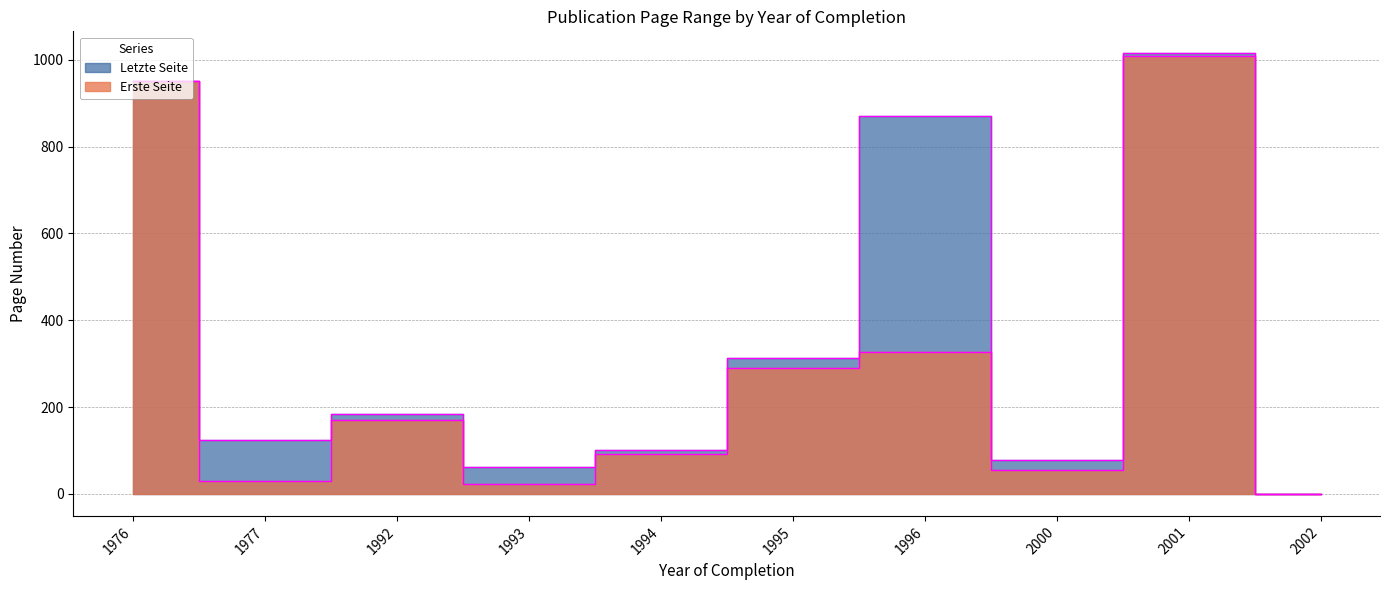

At which category is the sum across all series the highest?

2001